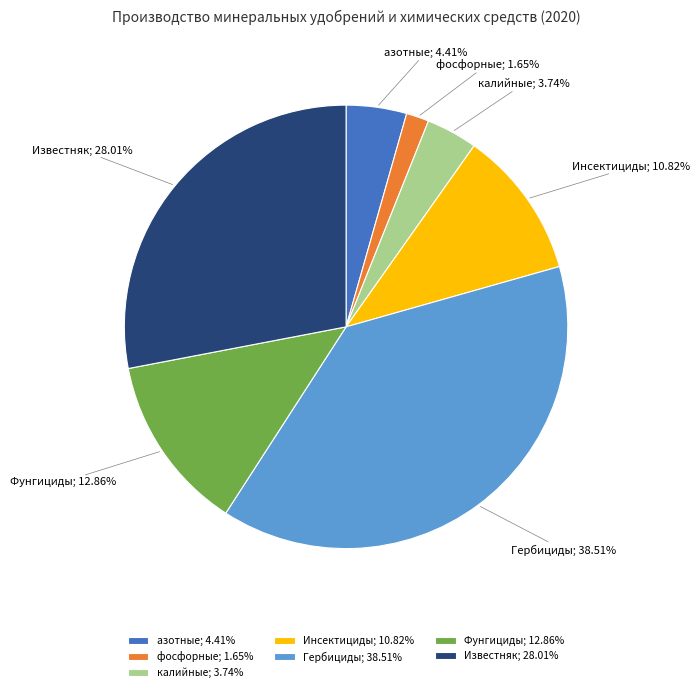

What portion of the pie excludes Инсектициды?

89.2%